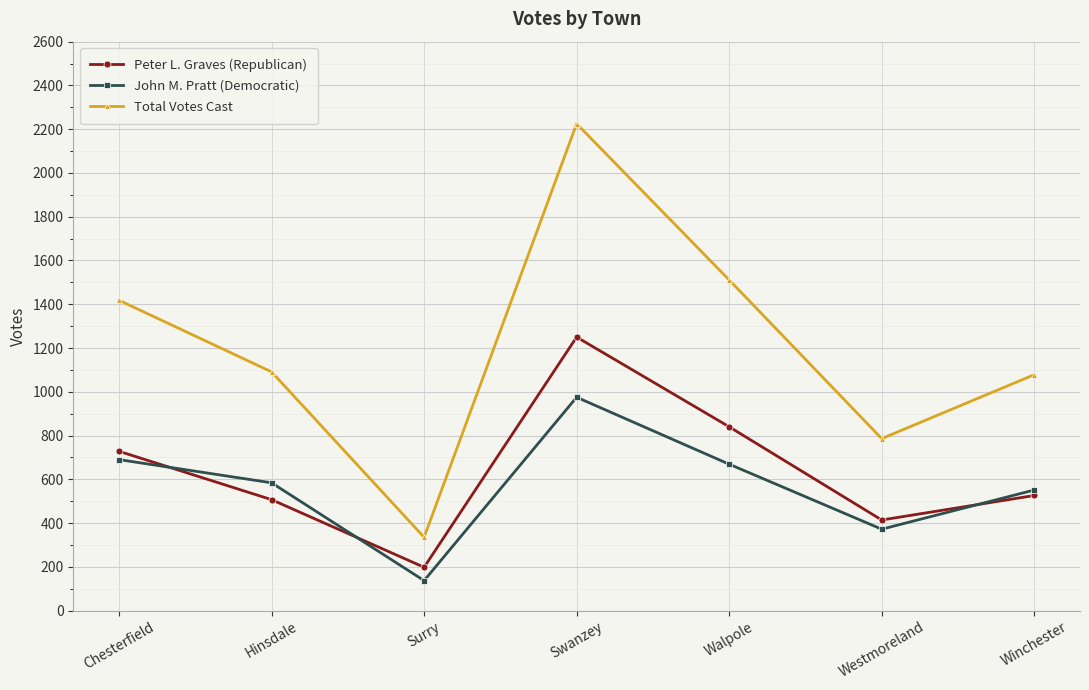

Where does the Peter L. Graves (Republican) series first go above 526?

Chesterfield